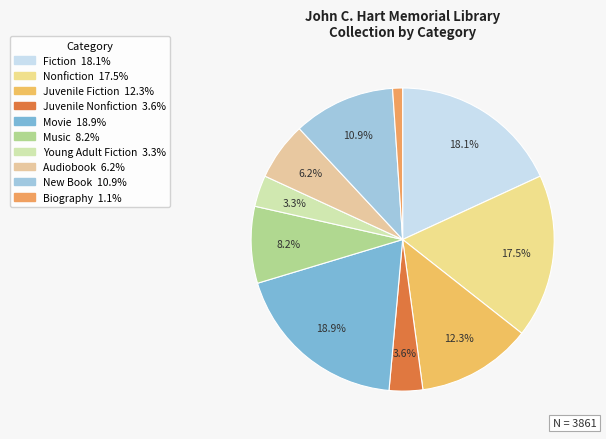

To the nearest percent, what is the difference between the largest and smallest slice percentages?

18%